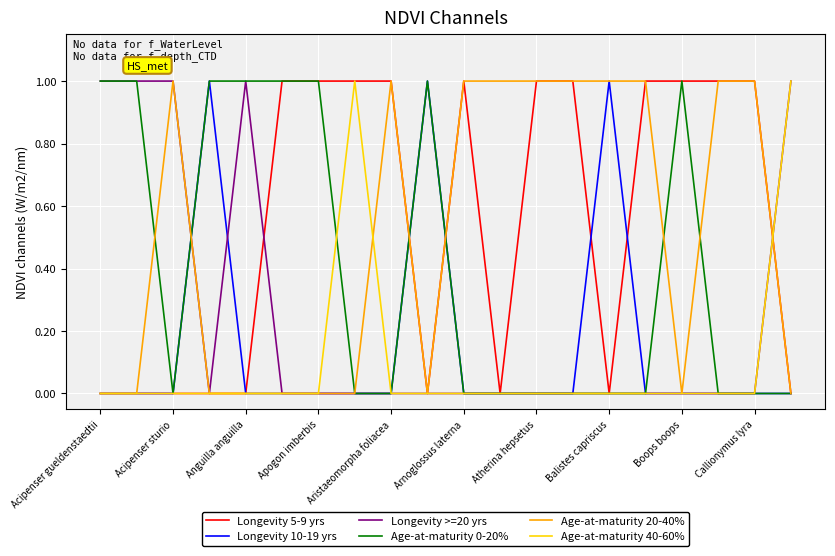

True or false: Age-at-maturity 0-20% and Longevity >=20 yrs cross at least once.

True